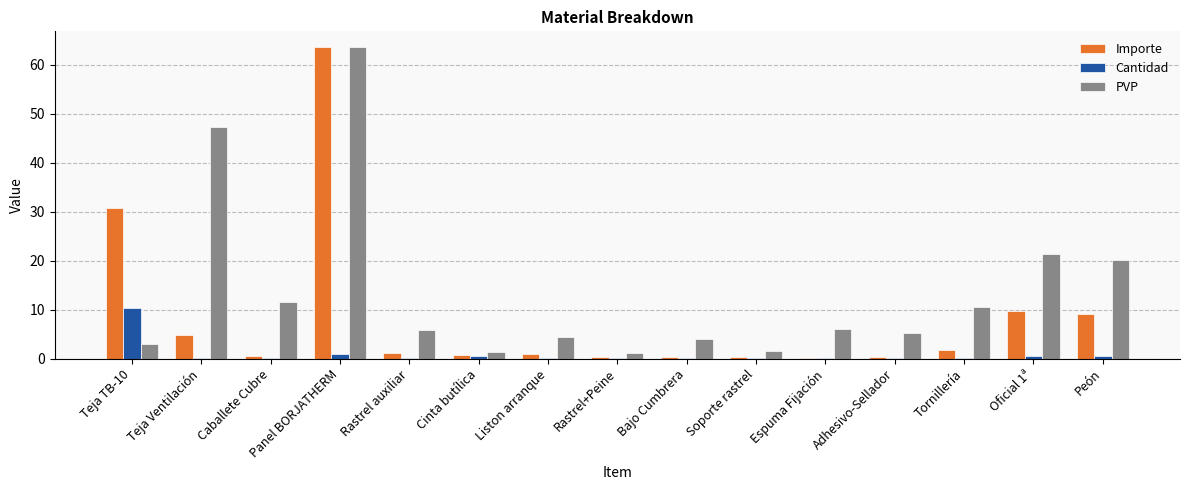

Which series has the largest total across all categories?

PVP